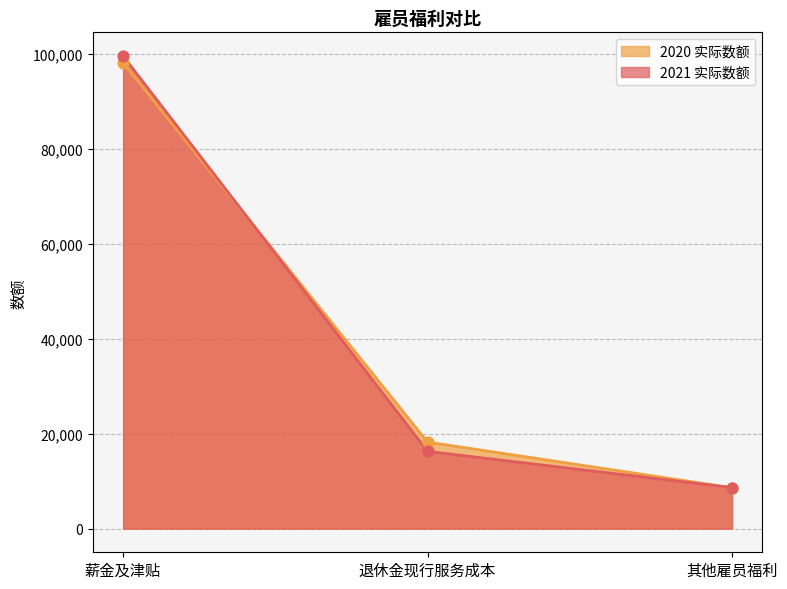

Which series reaches the maximum Y coordinate?

2021 实际数额